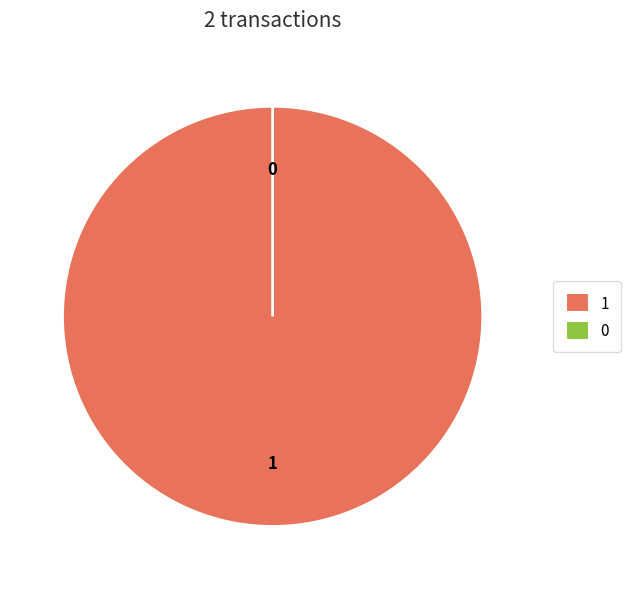

What portion of the pie excludes Ticket?

100.0%